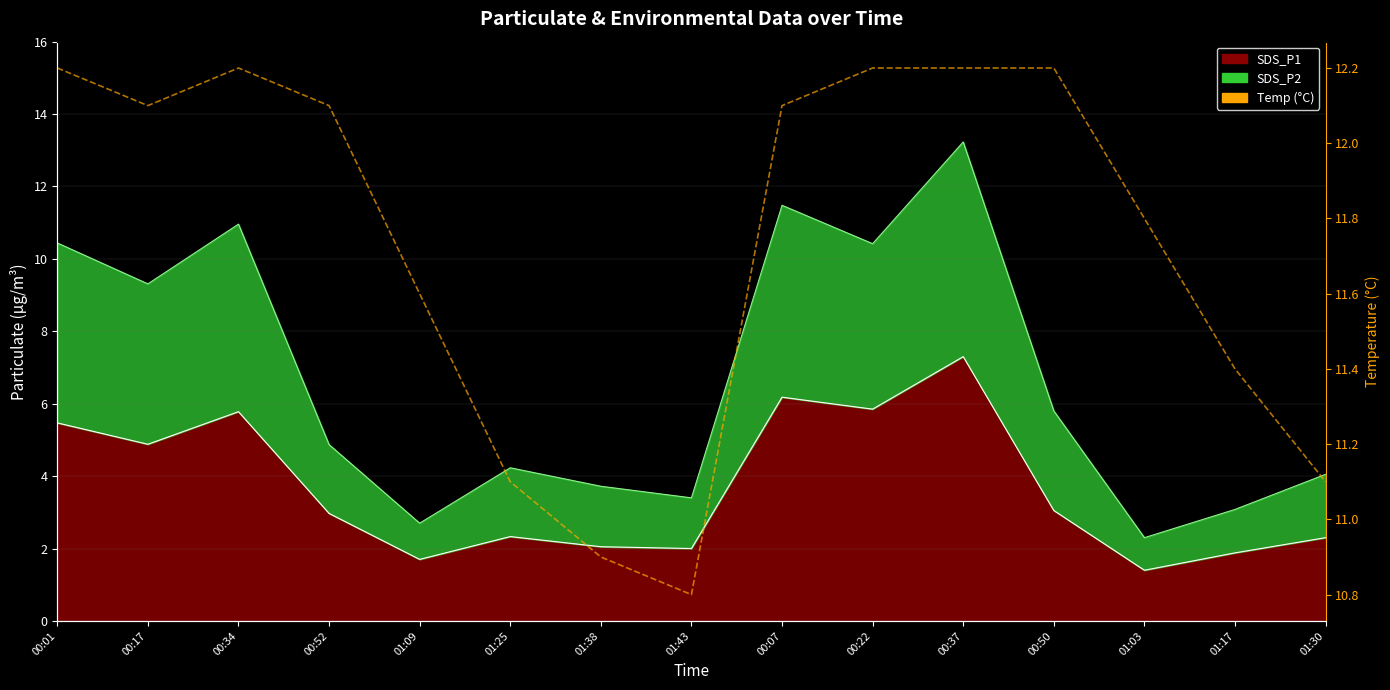

Where is the first local maximum?

00:34